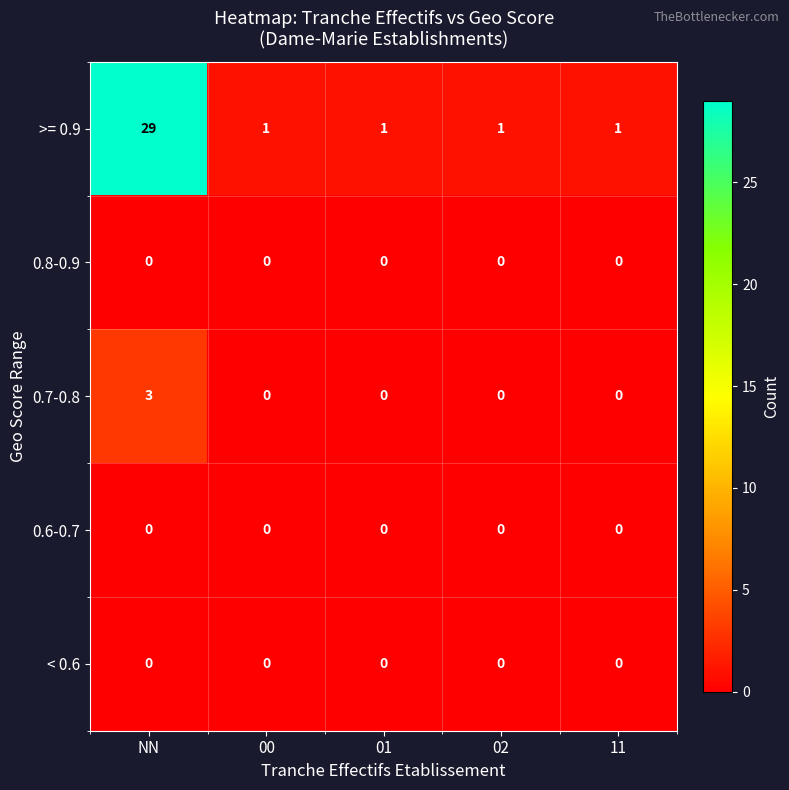

What is the total value across all series at NN?

32